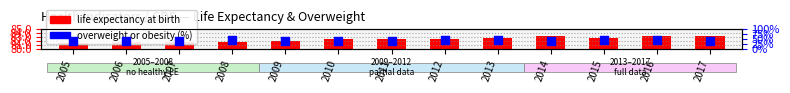

Which series has the largest Y range (max minus min)?

Overweight or obesity